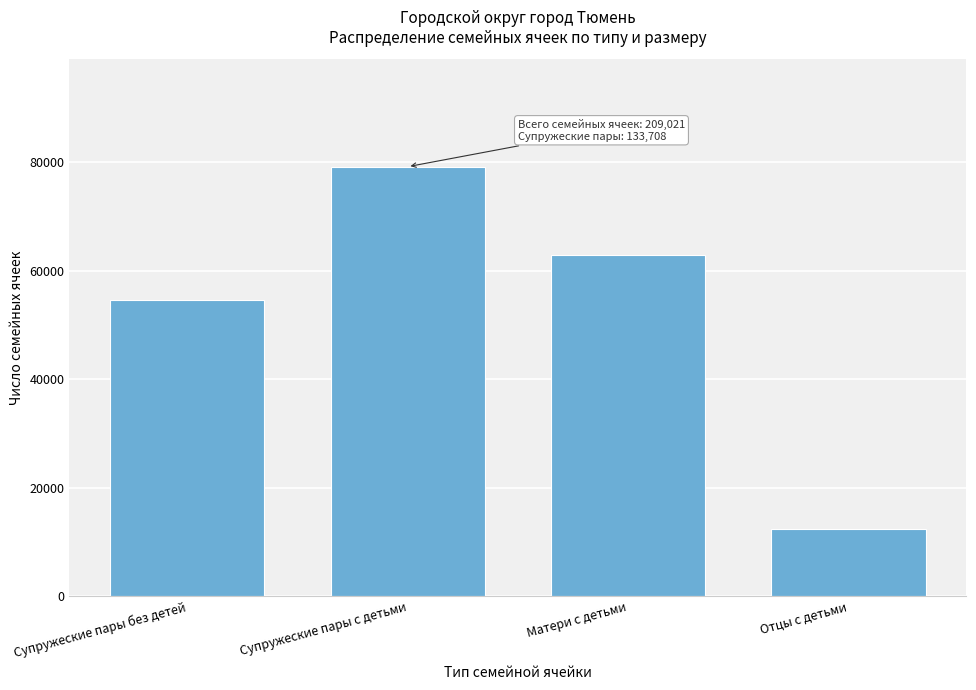

Reading left to right, extract all data points from this chart.

54529	79179	62904	12409